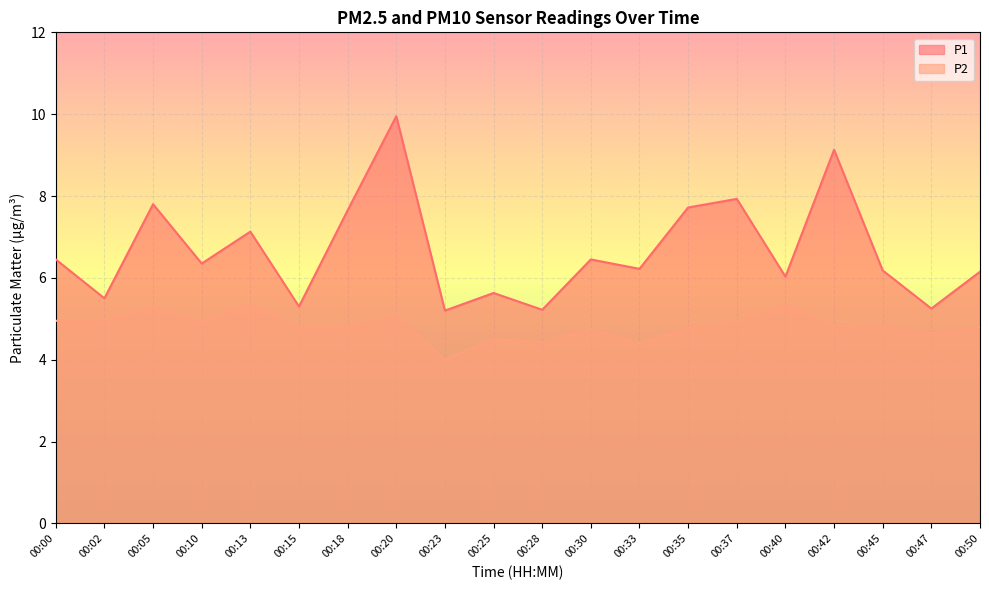

What is the value of the P2 point at the 1st from the left?

5.0